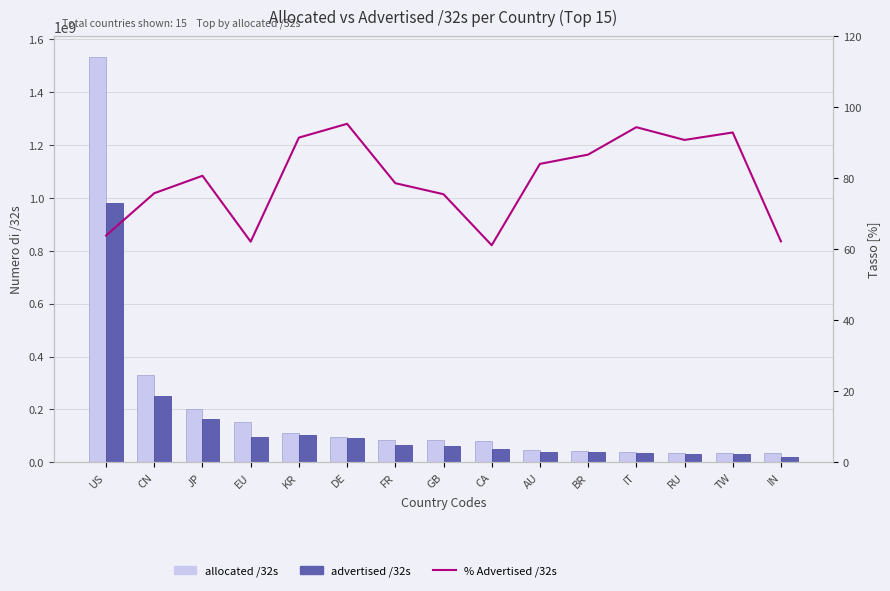

At which category is the sum across all series the highest?

US